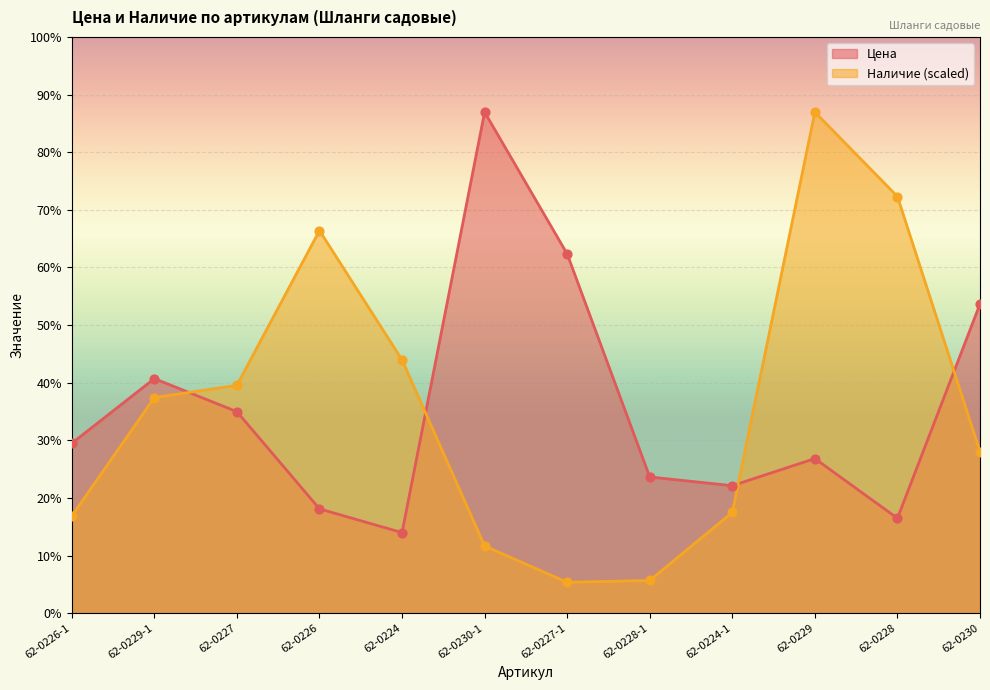

Which series reaches the maximum Y coordinate?

Цена